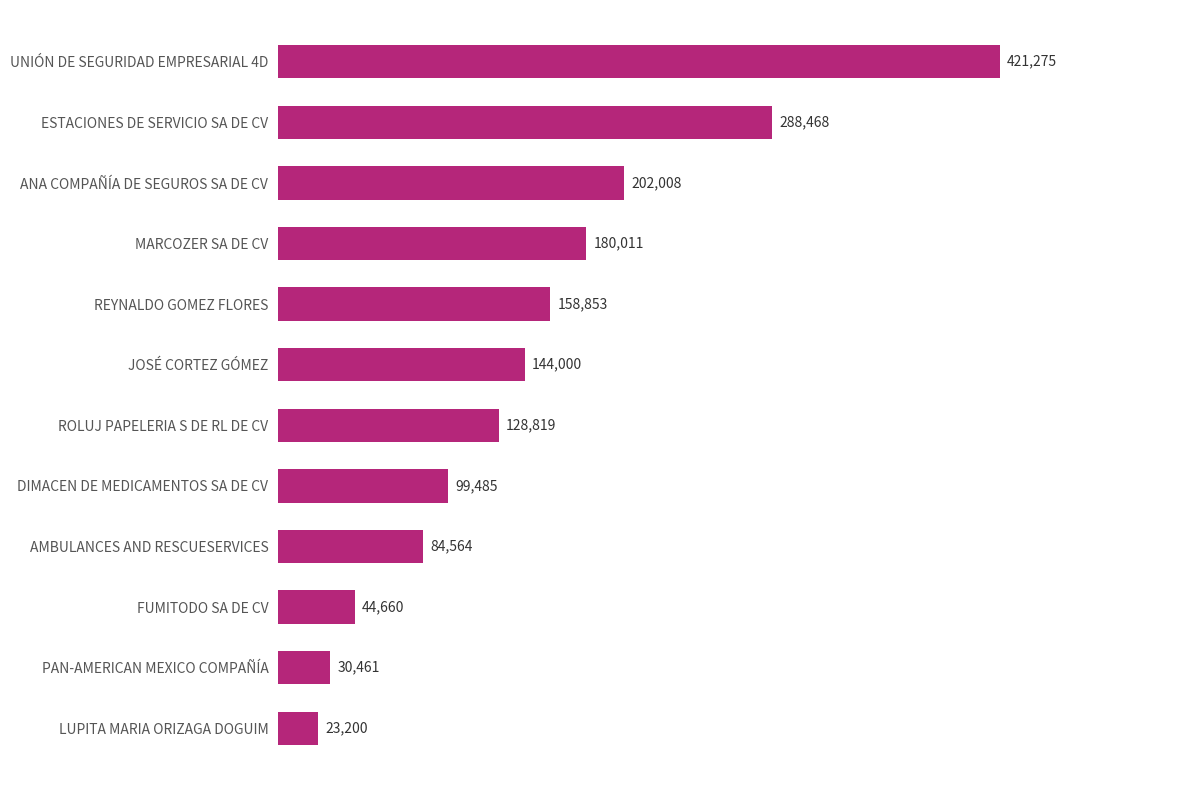

Rank the categories by value from highest to lowest.

UNIÓN DE SEGURIDAD EMPRESARIAL 4D, ESTACIONES DE SERVICIO SA DE CV, ANA COMPAÑÍA DE SEGUROS SA DE CV, MARCOZER SA DE CV, REYNALDO GOMEZ FLORES, JOSÉ CORTEZ GÓMEZ, ROLUJ PAPELERIA S DE RL DE CV, DIMACEN DE MEDICAMENTOS SA DE CV, AMBULANCES AND RESCUESERVICES, FUMITODO SA DE CV, PAN-AMERICAN MEXICO COMPAÑÍA, LUPITA MARIA ORIZAGA DOGUIM